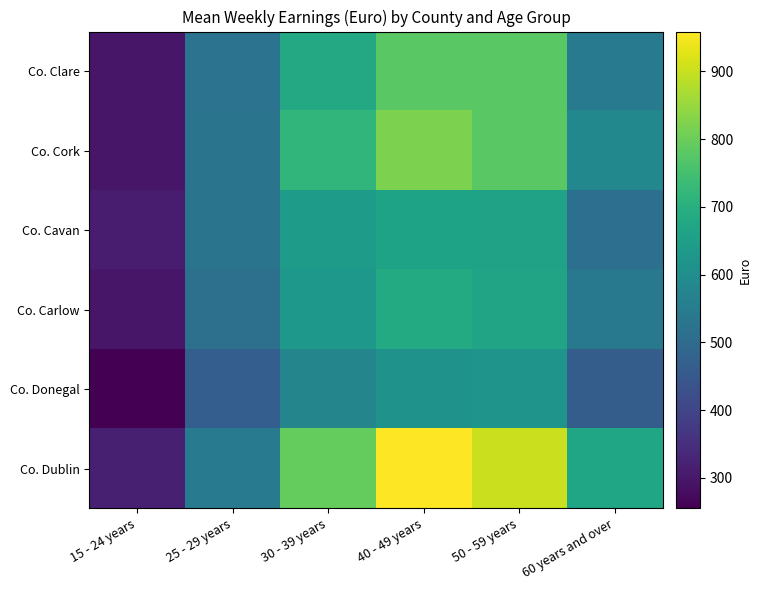

Count the number of categories in the chart.

6